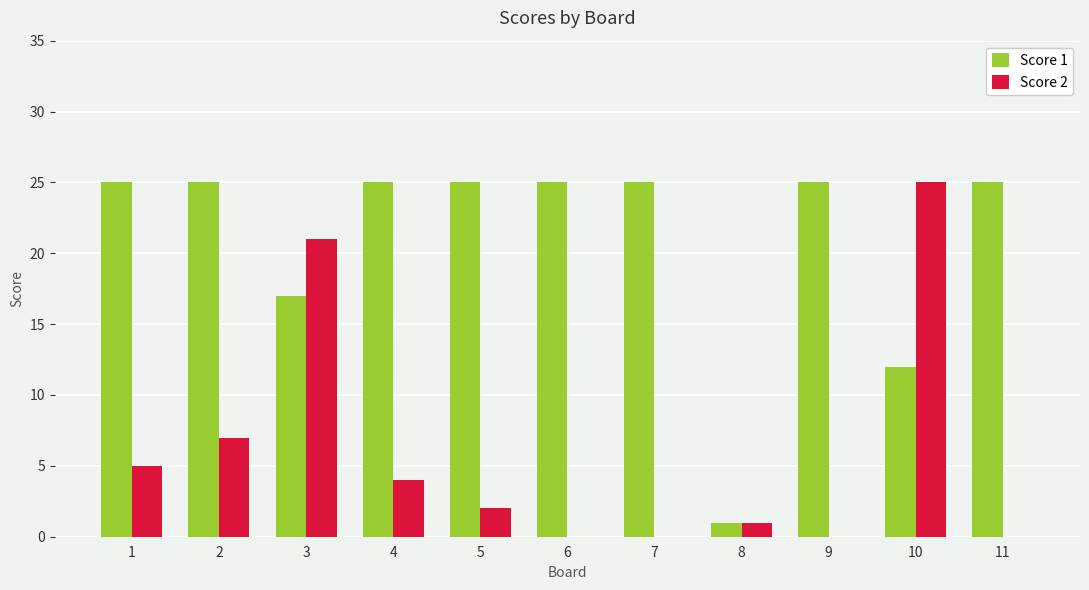

Which series changed the most between 7 and 10?

Score 2